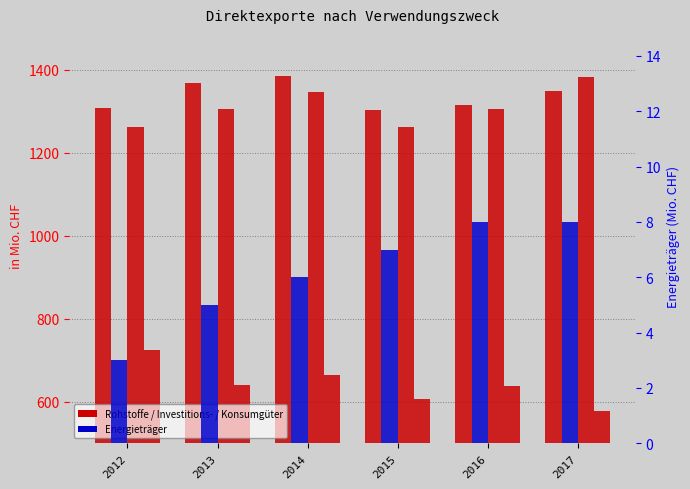

What is the sum of all 03 Investitionsgüter values?

7861